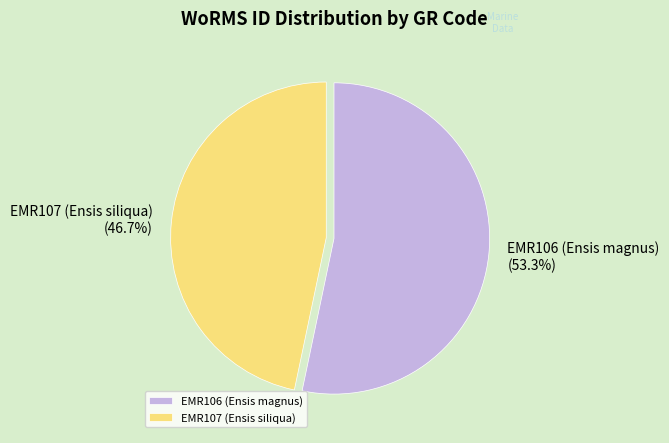

What percentage is the EMR106 (Ensis magnus) slice, to the nearest percent?

53%